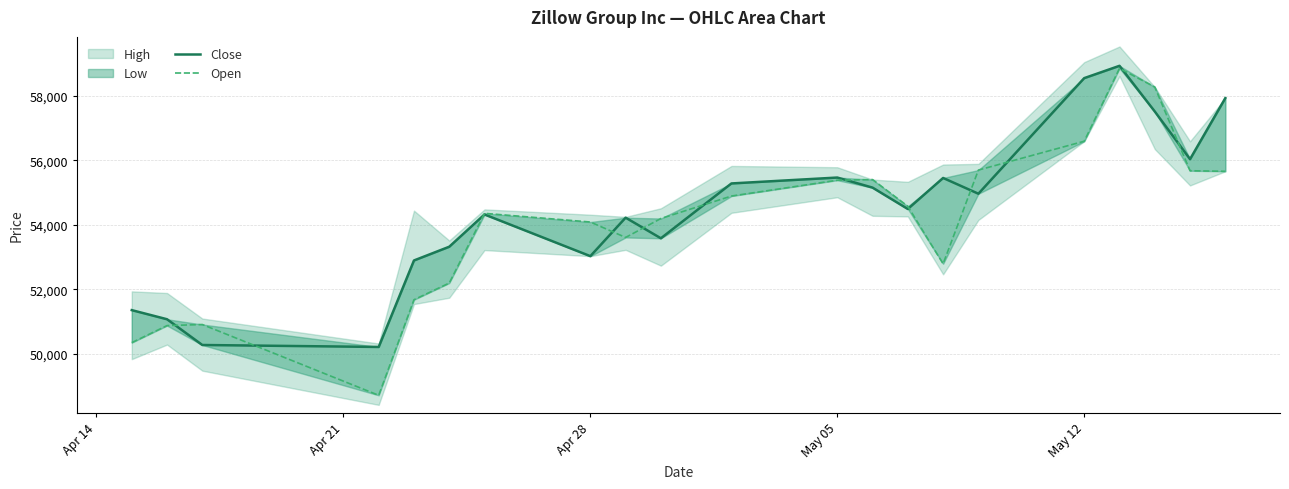

True or false: Close has more than 0 interior local peaks.

True